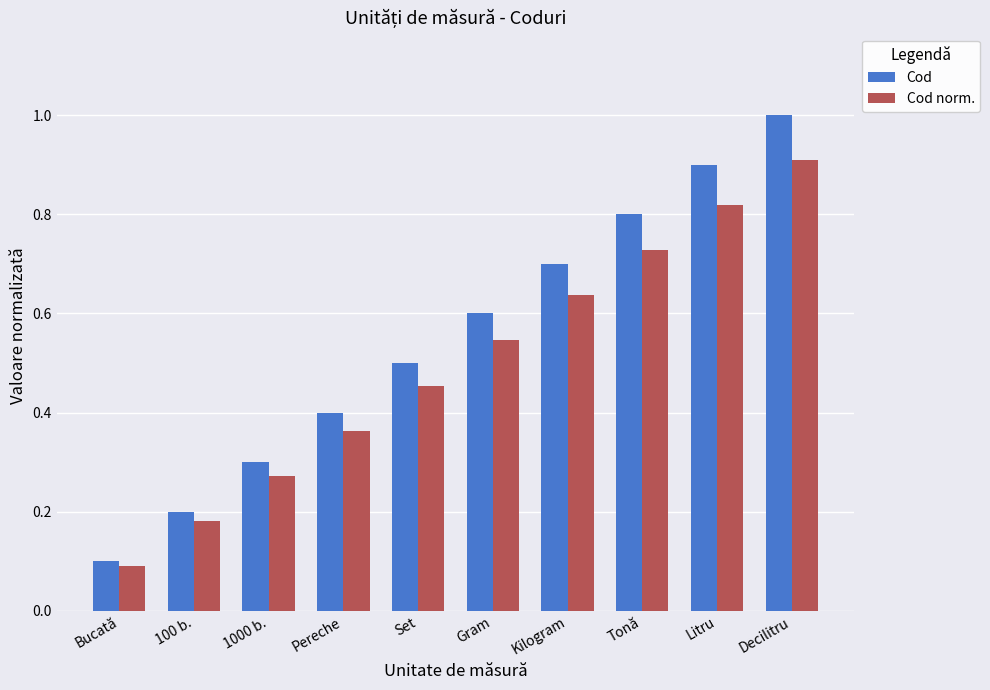

Rank the series by their average value, from highest to lowest.

Cod, Cod norm.